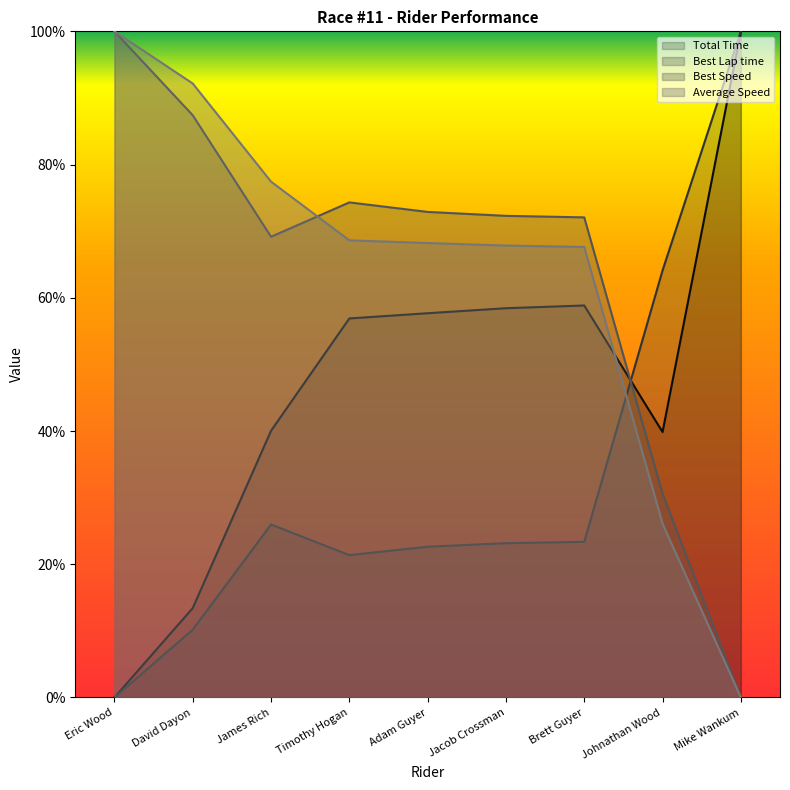

Which series has the largest range (max minus min)?

Total Time